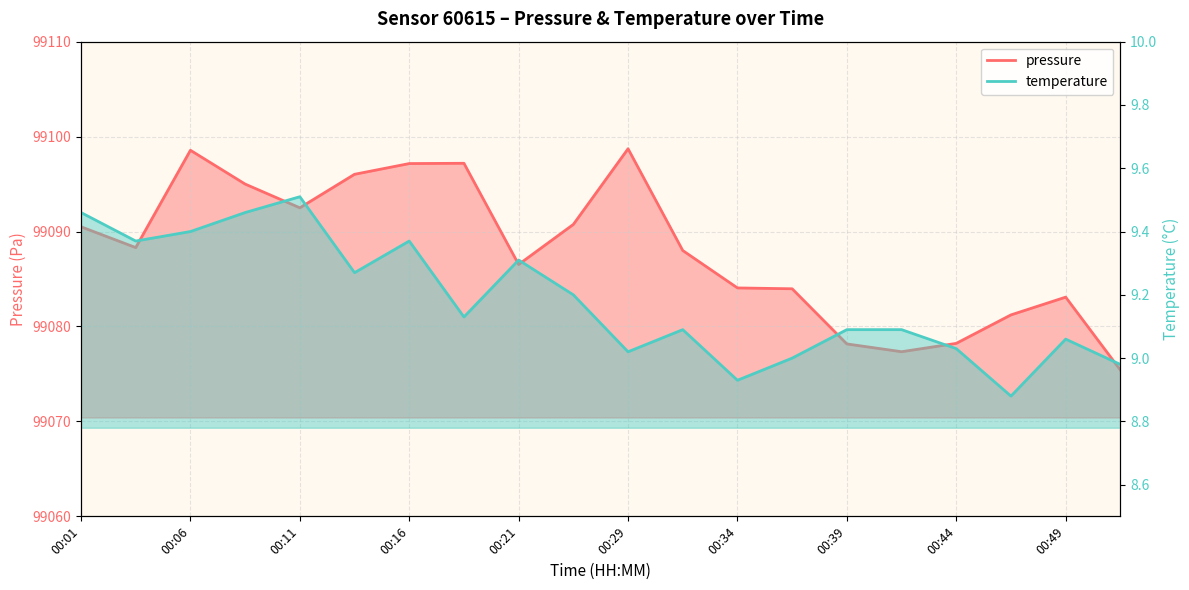

At which label does temperature first exceed 9?

00:01